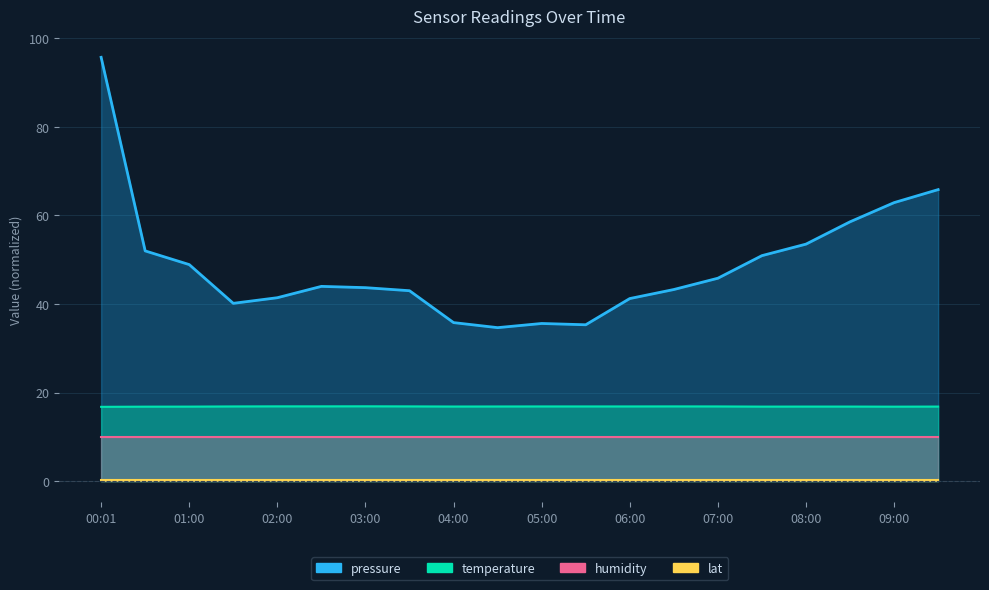

What is the lowest value of the pressure series?

34.7